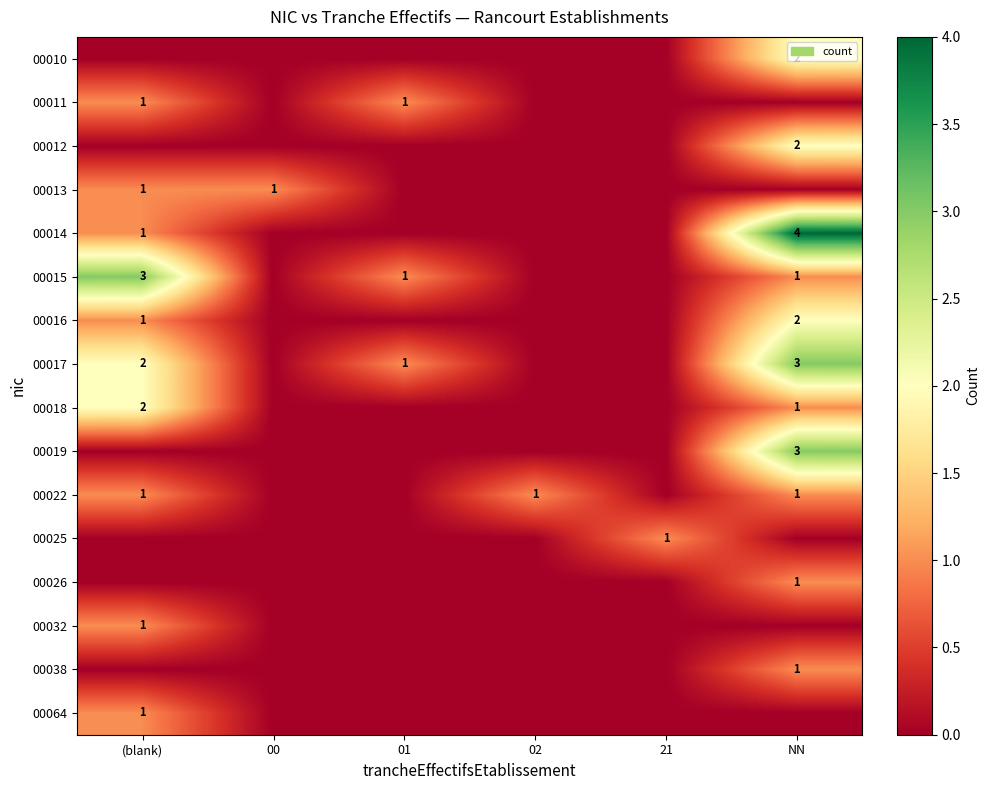

The 00019 series shows 3 at NN. True or false?

True